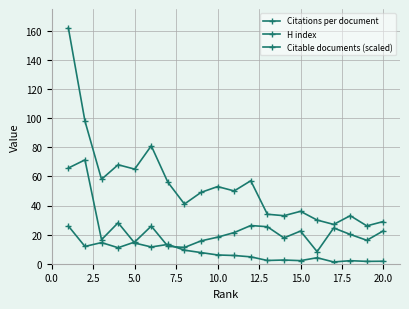

In Citable documents (scaled), how many points are higher than both neighbors (excluding endpoints)?

6